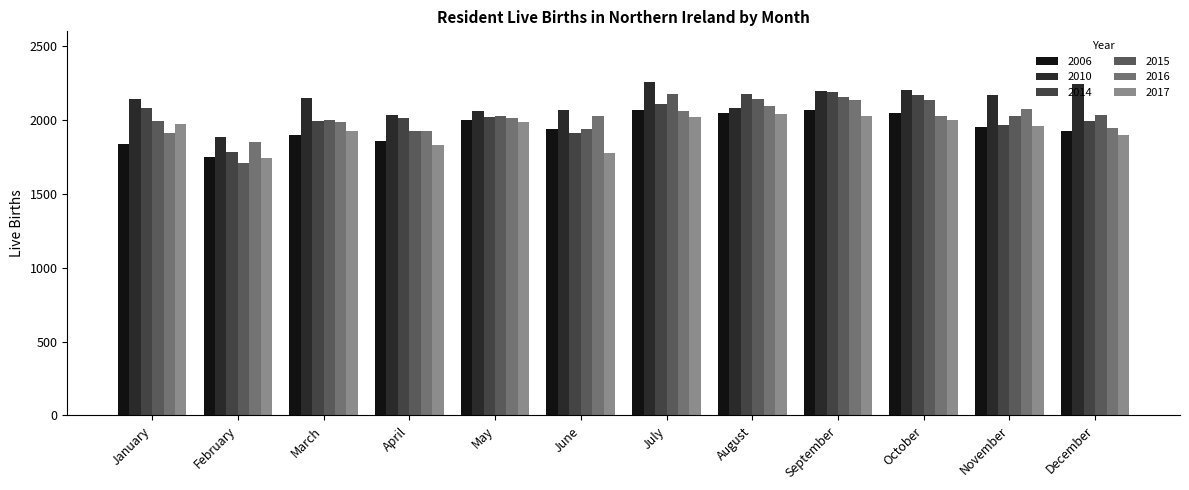

Does the chart contain stacked bars?

No